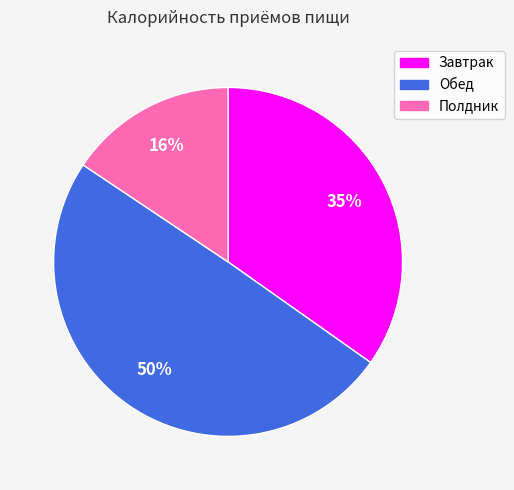

Rank the categories by value from highest to lowest.

Обед, Завтрак, Полдник